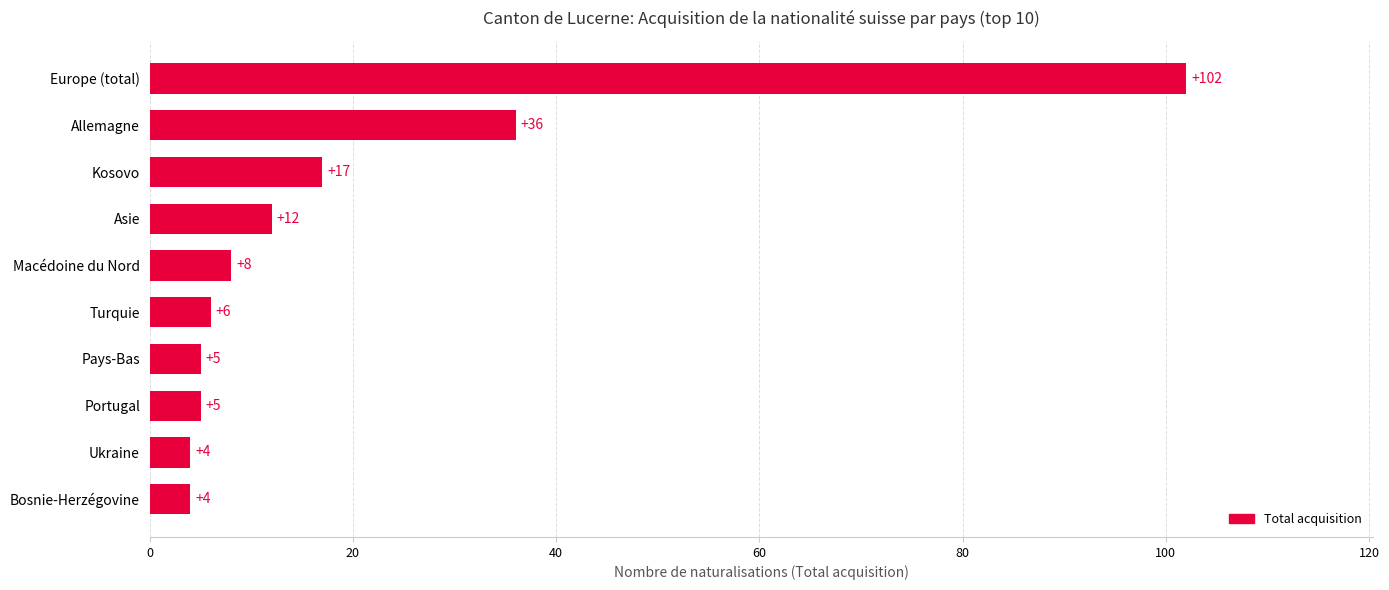

What is the average value?

20